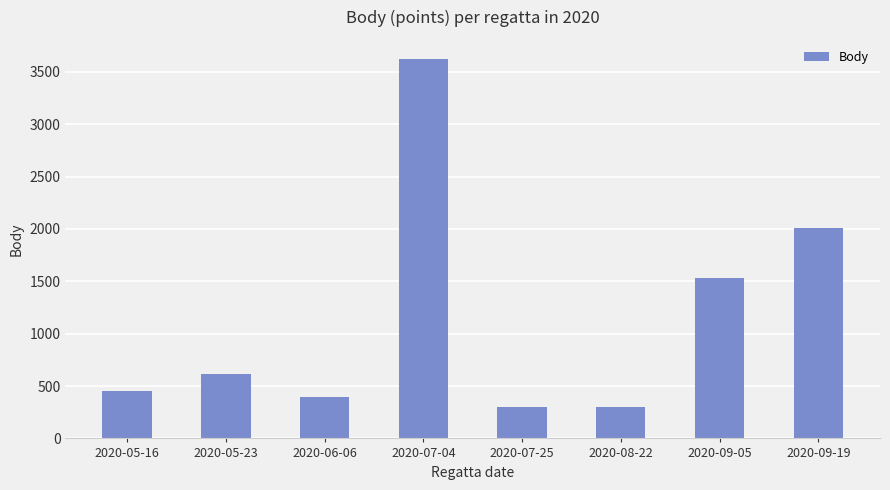

What is the smallest value displayed?

303